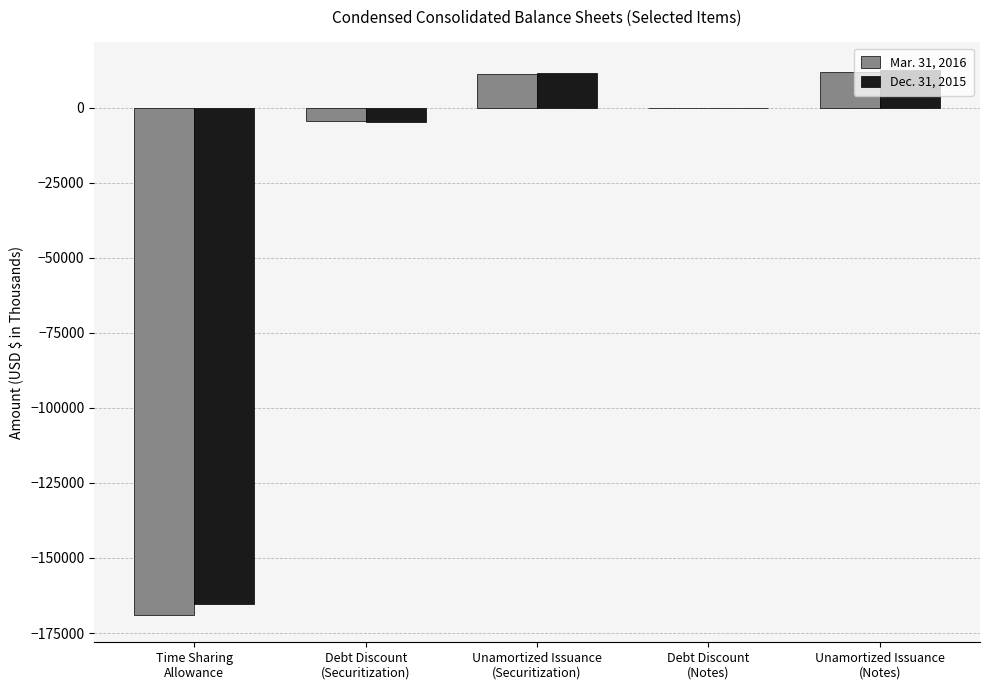

Count the number of data series in this chart.

2